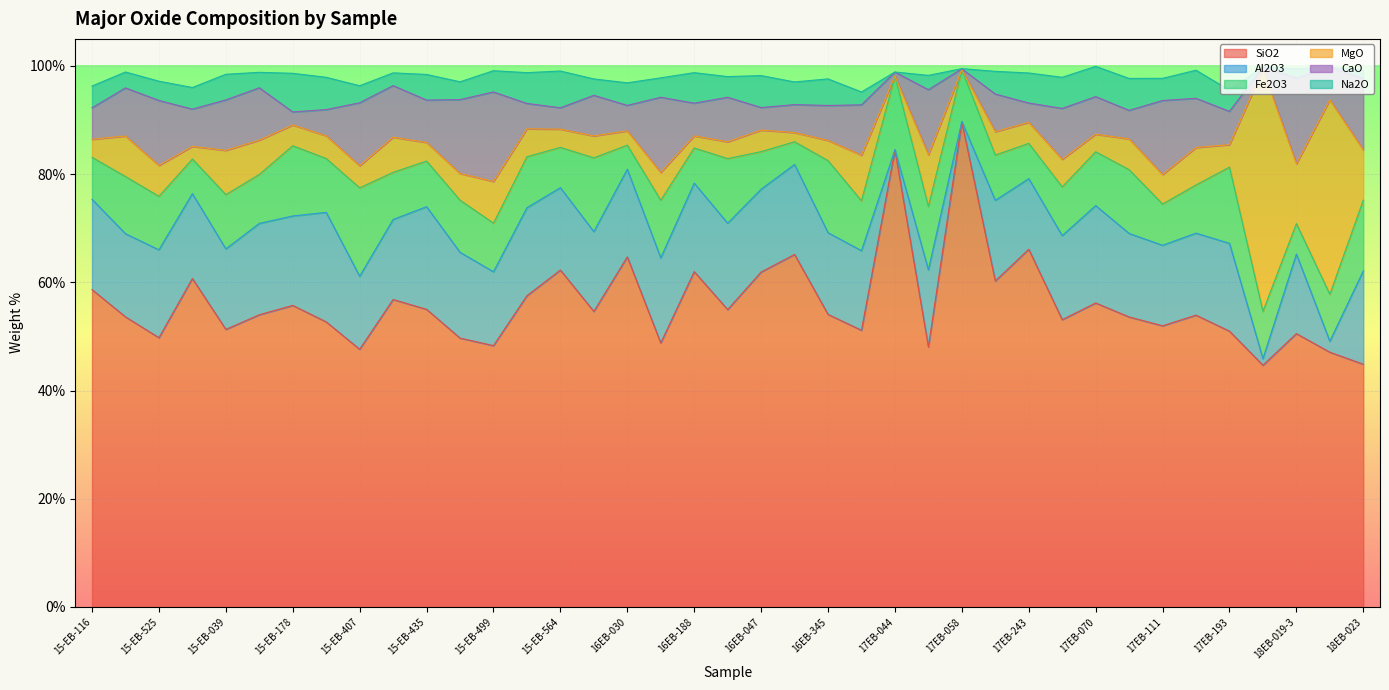

At which category is the sum across all series the highest?

17EB-070